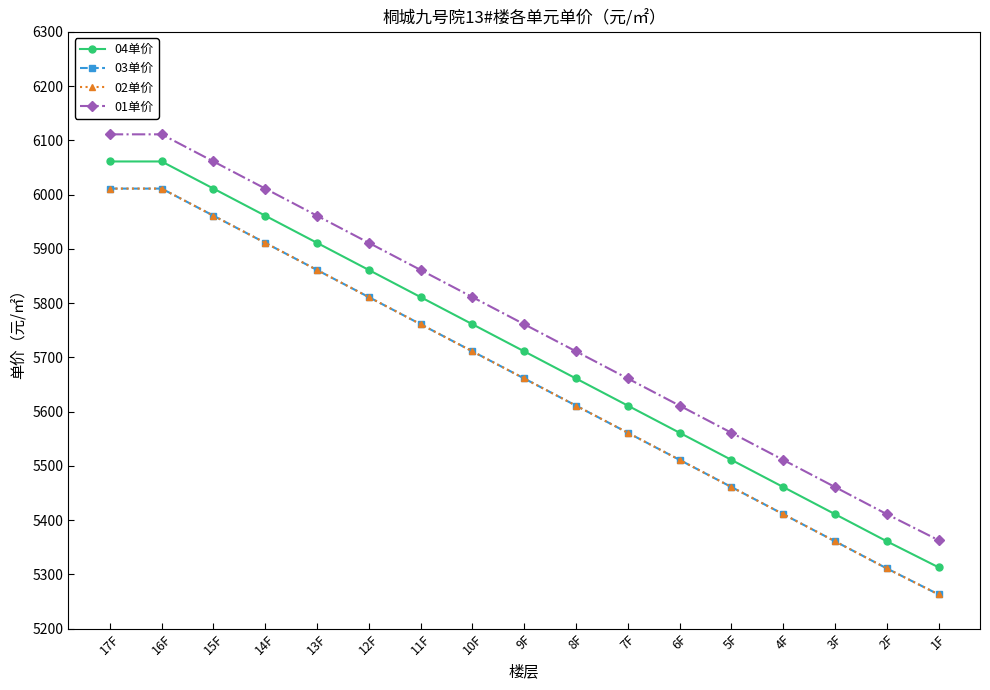

Does the chart have visible grid lines?

No